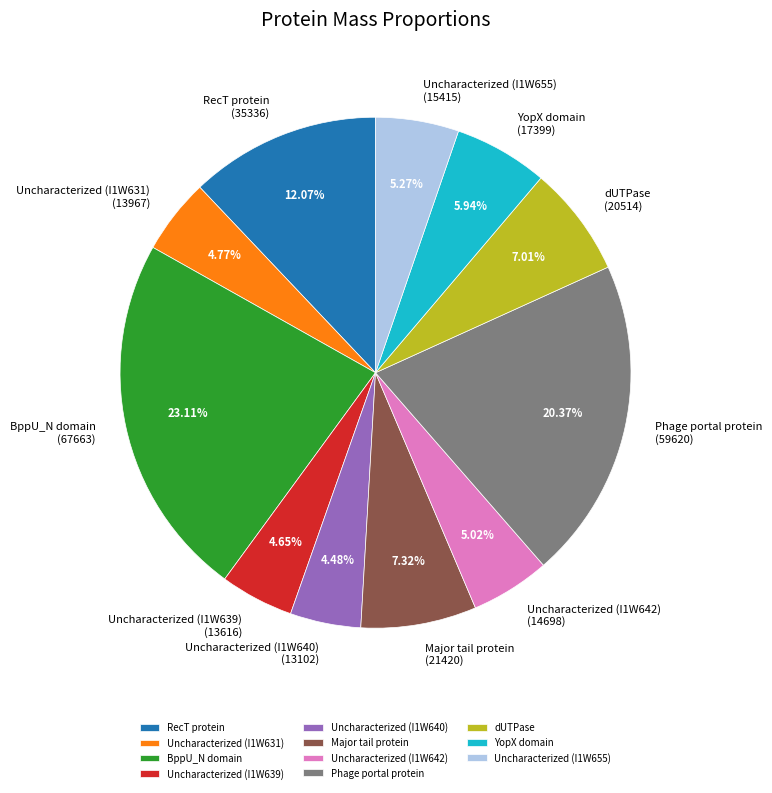

Does Uncharacterized (I1W642) account for over 50% of the chart?

No